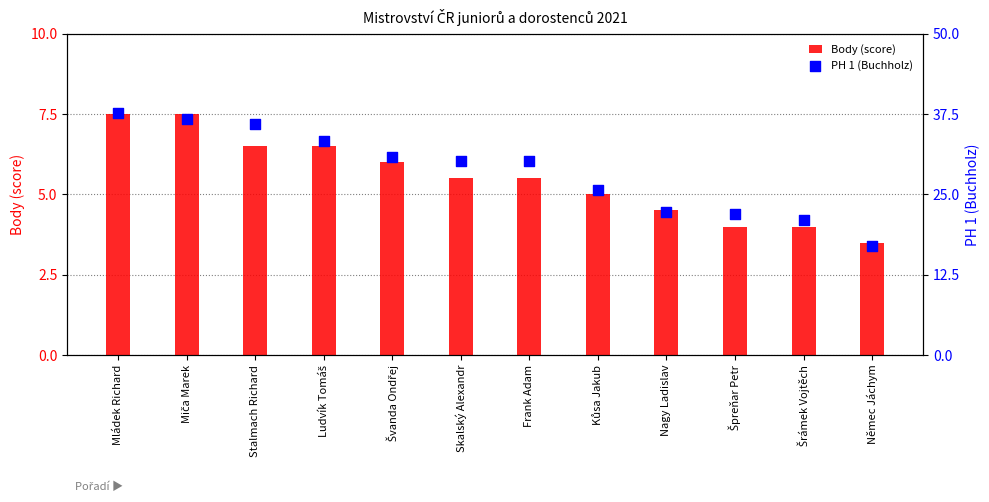

At which category is the sum across all series the highest?

Mládek Richard